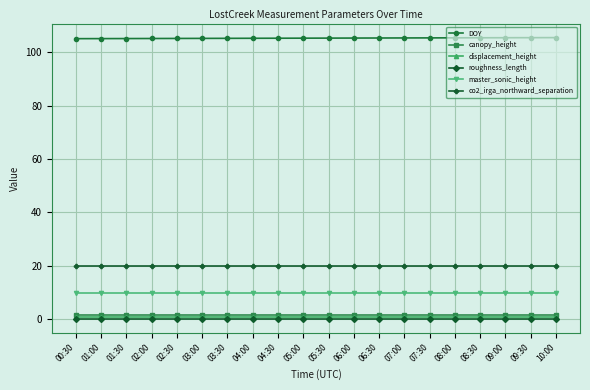

True or false: displacement_height has a value of 1.0 at 01:00.

True